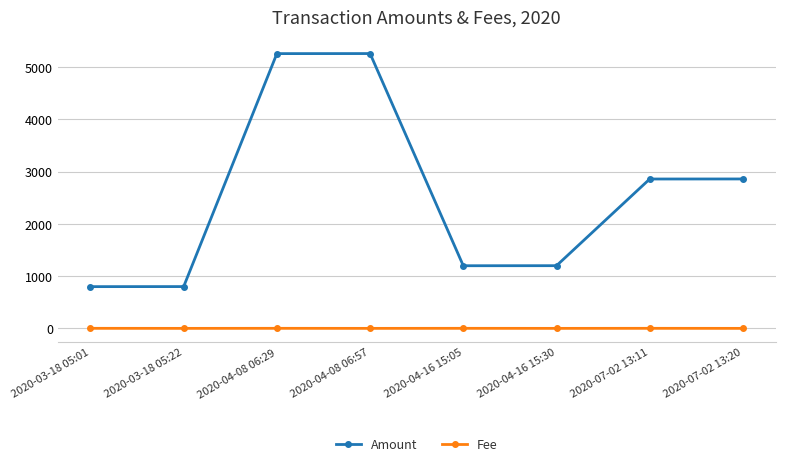

True or false: Amount has more than 0 points higher than both neighbors.

True